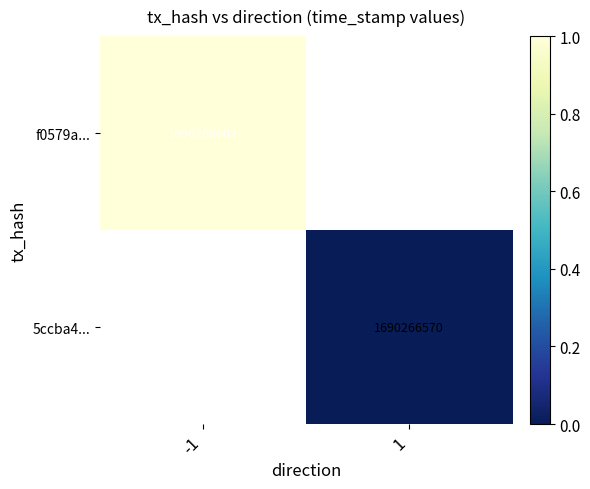

Which has a higher value, 1 or -1?

-1